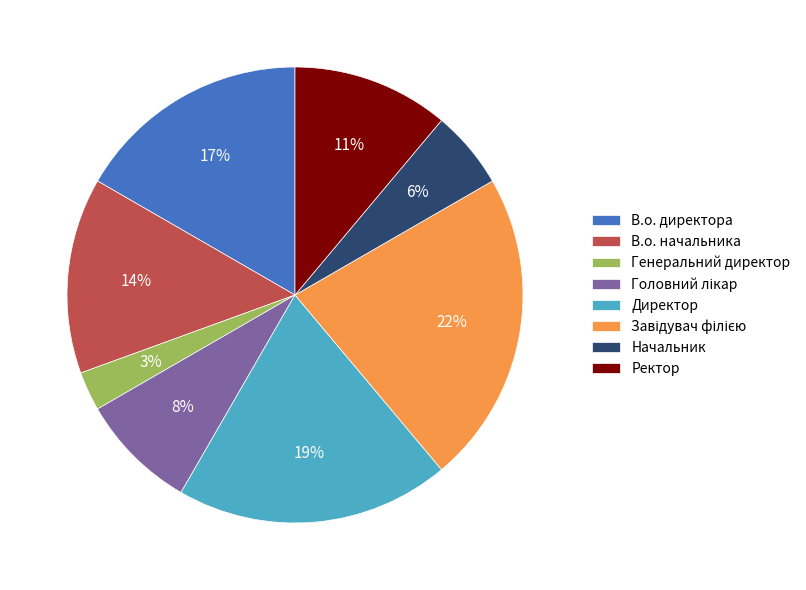

How many segments does this pie chart have?

8